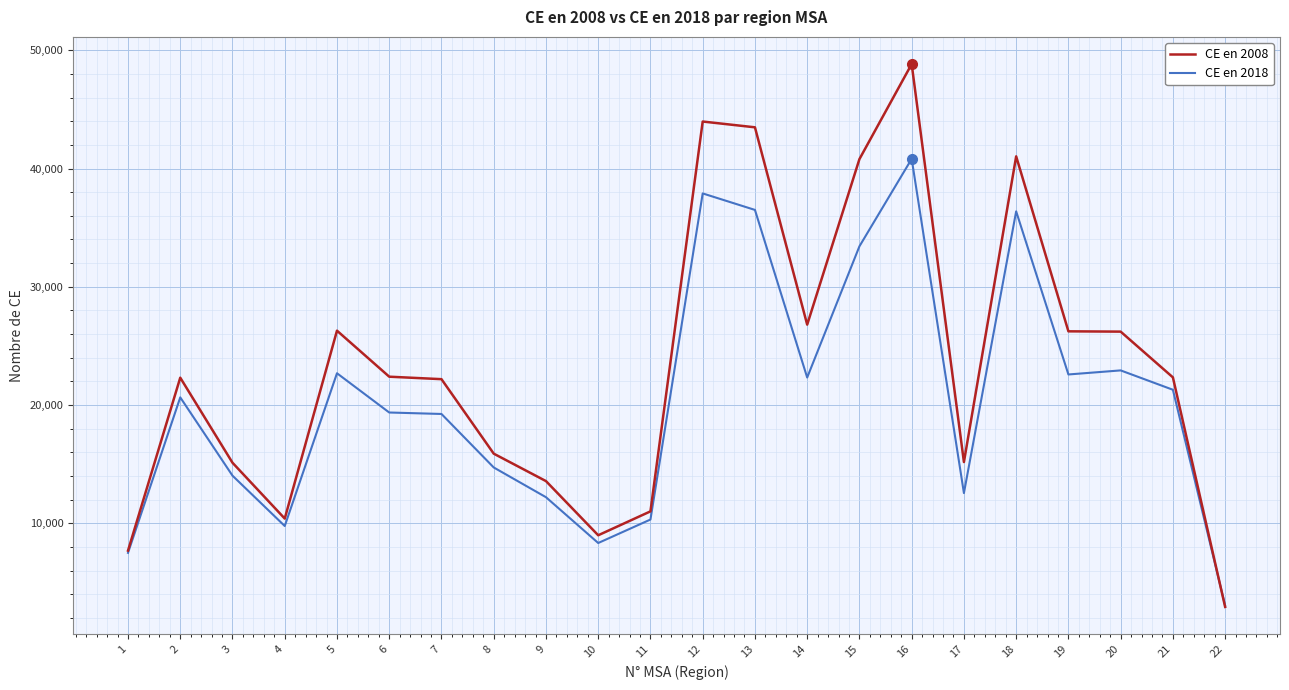

Rank the series by their maximum value, from lowest to highest.

CE en 2018, CE en 2008